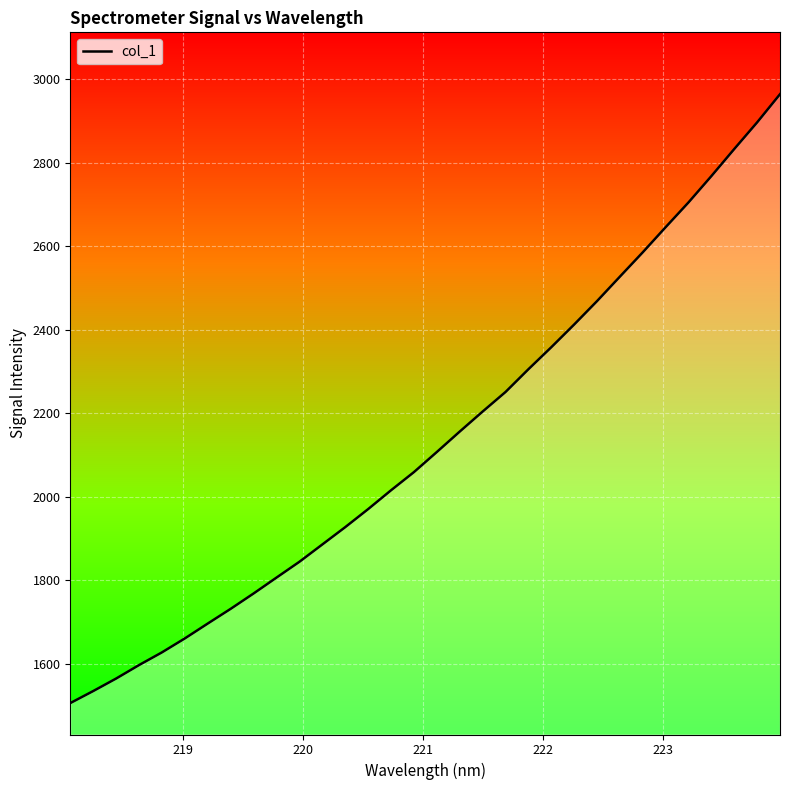

Reading right to left, what are all the values shown in this chart?

2964.4	2896.9	2833.1	2768.2	2705.1	2645.7	2585.5	2527.2	2468.5	2412.4	2357.9	2305.2	2250.7	2203.8	2155.8	2106.9	2058.7	2015.2	1970.1	1926.8	1885.4	1843.9	1806.0	1767.9	1731.1	1695.9	1660.2	1626.8	1596.3	1564.0	1534.0	1505.2